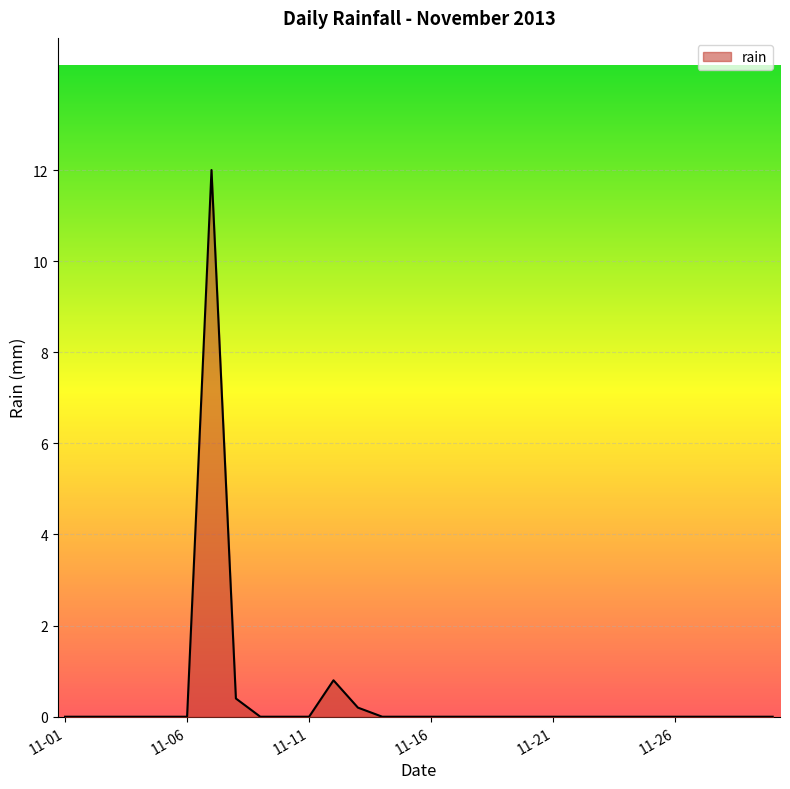

What is the sum of all values?

13.4